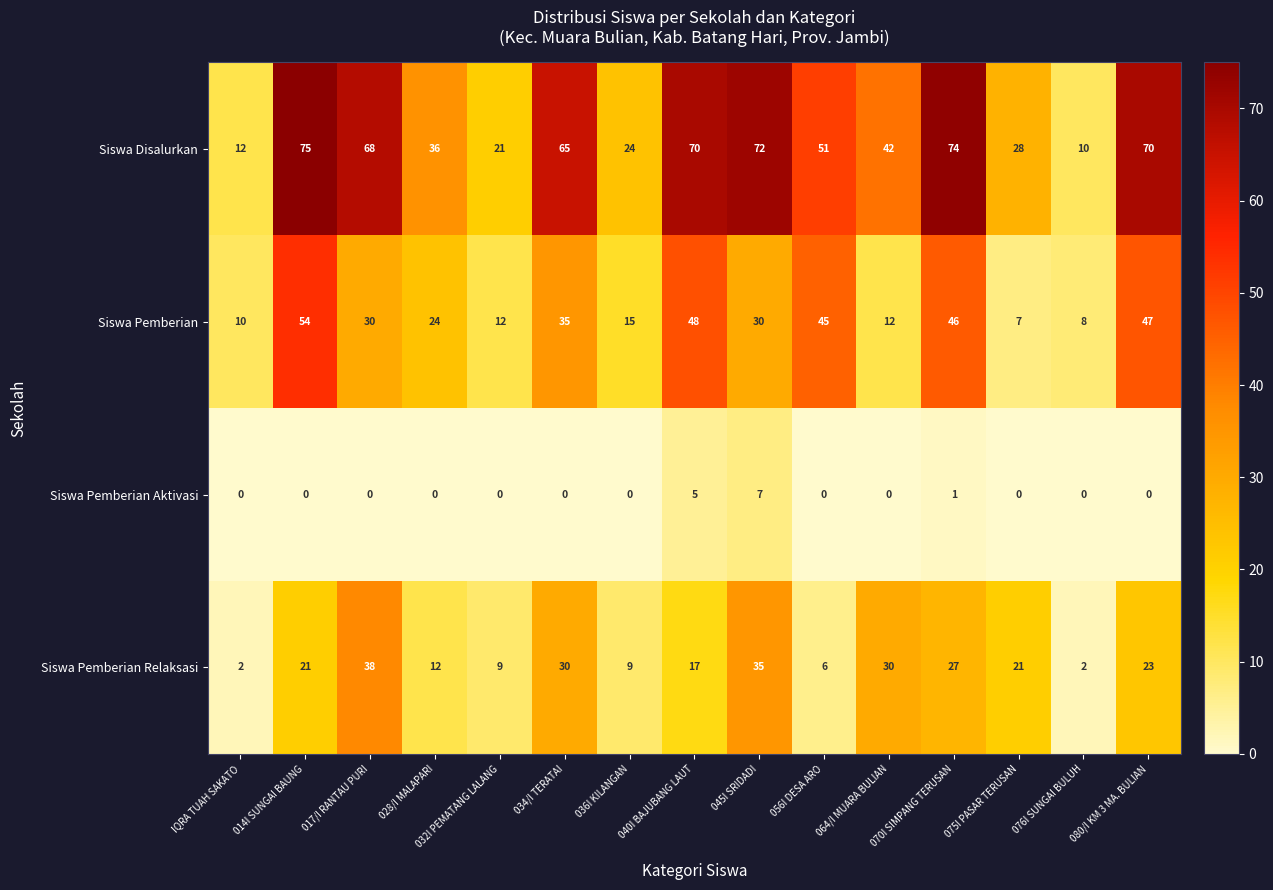

Which series changed the most between 034/I TERATAI and 056I DESA ARO?

Siswa Pemberian Relaksasi